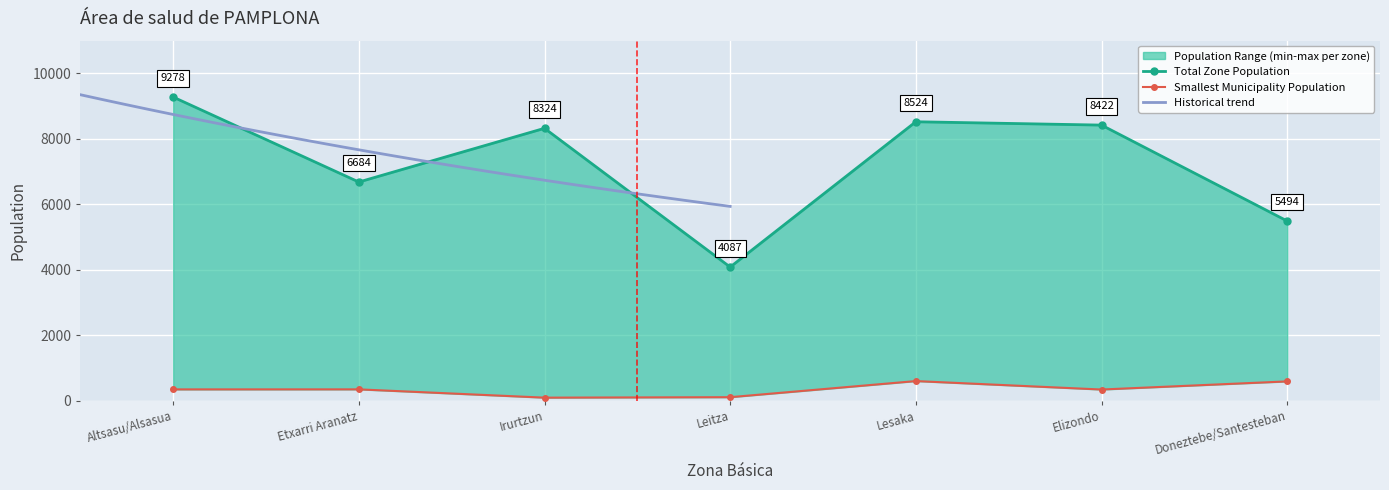

At which category does the data reach its first local peak?

Irurtzun